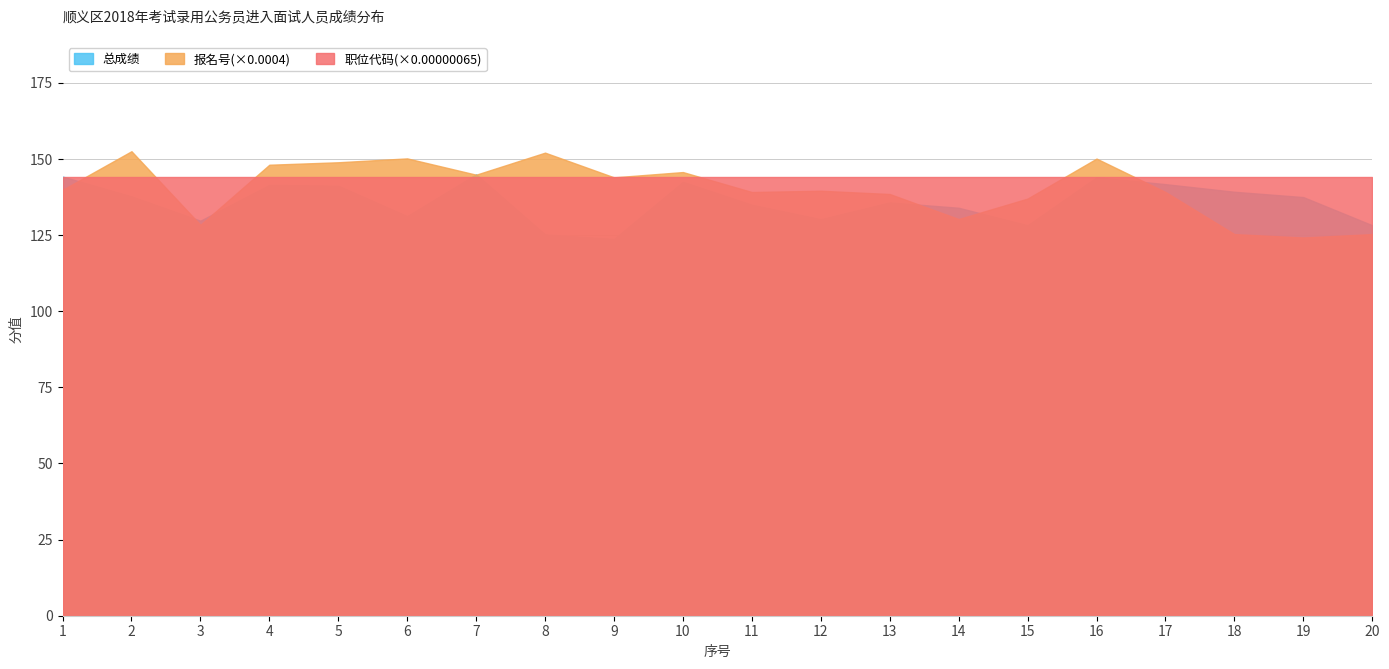

Is it true that 报名号 equals 169711.6 at 5?

False